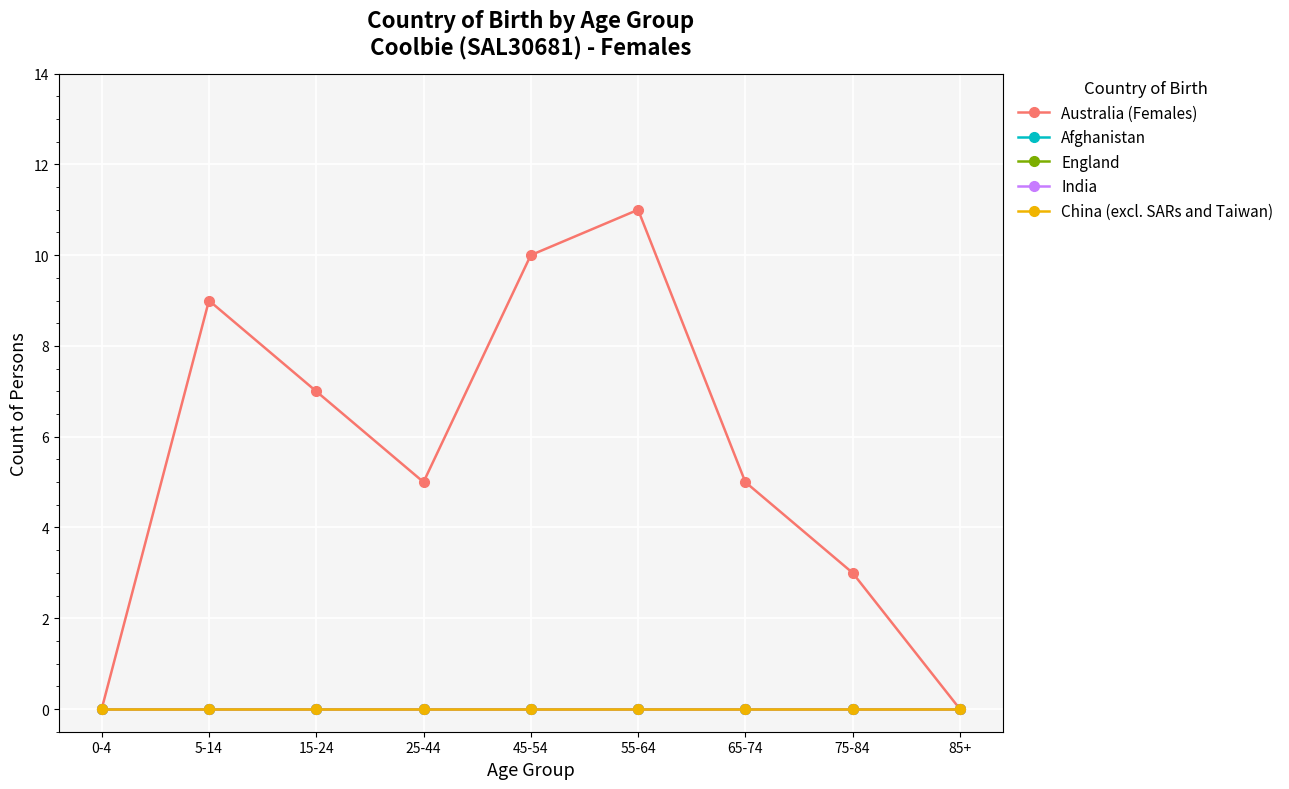

Is this an area chart (filled region under the line)?

No